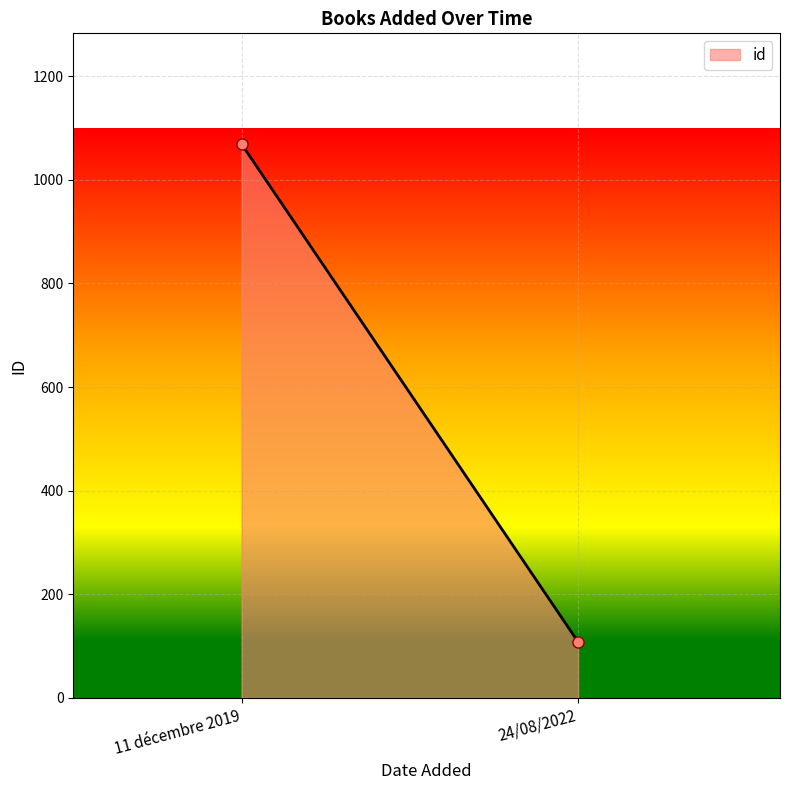

List the labels in order of value, largest first.

11 décembre 2019, 24/08/2022